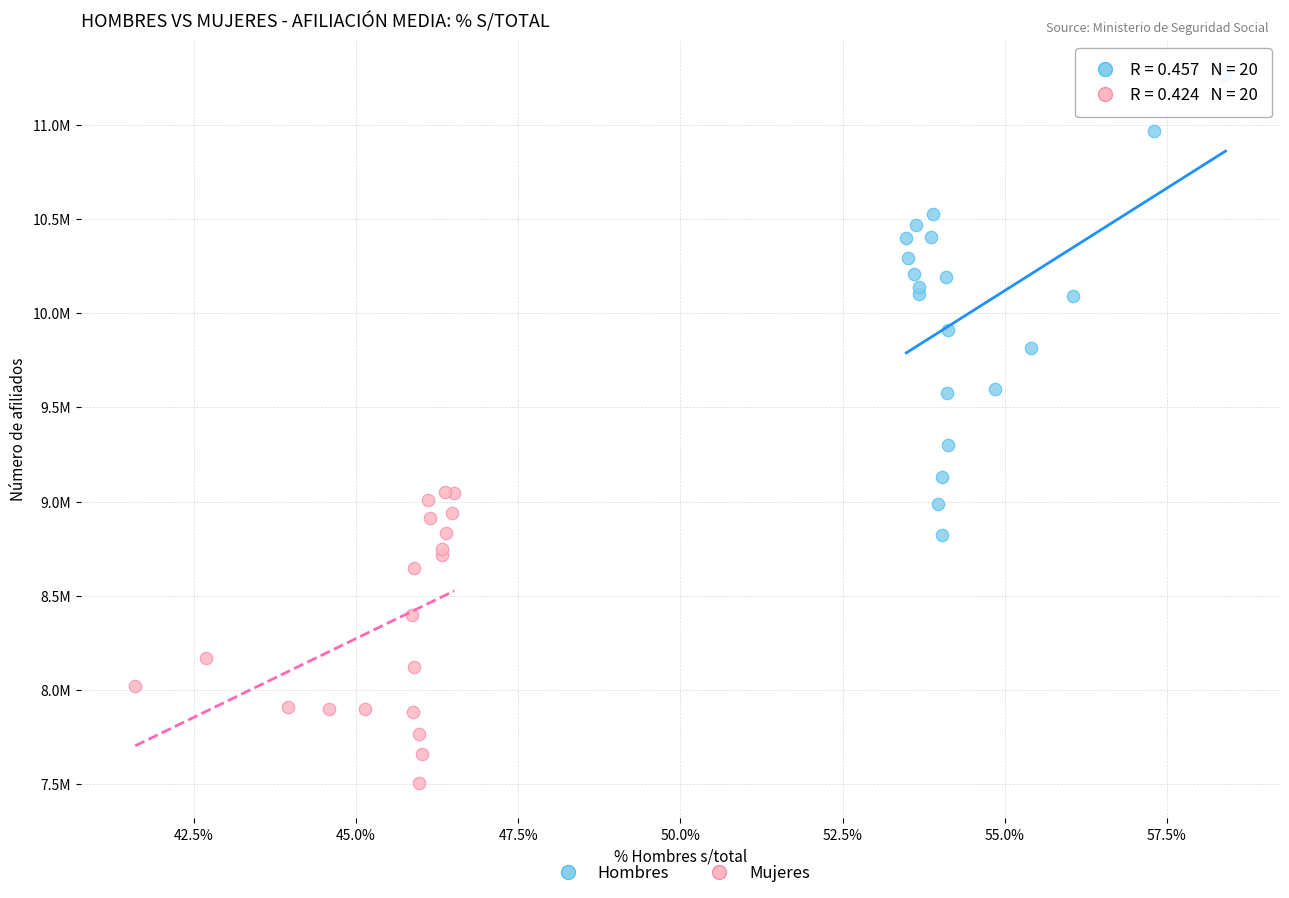

Which series has the widest spread of Y values?

Hombres